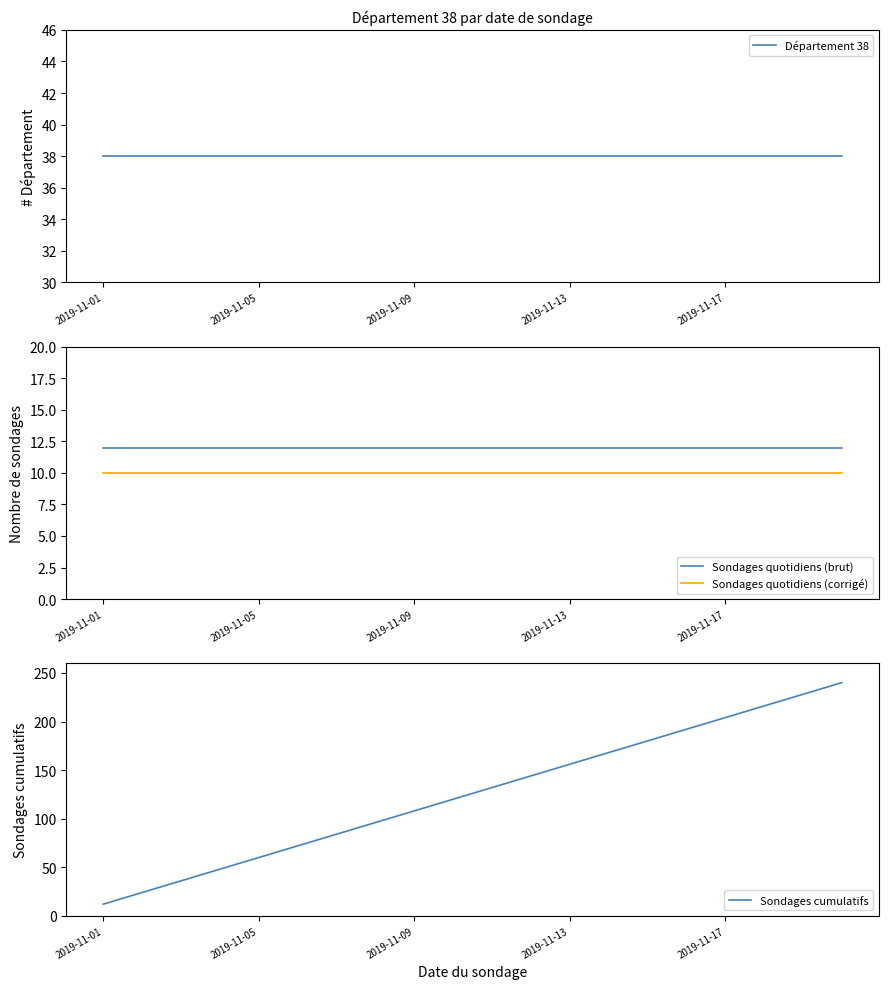

Where is Département 38 nearest to the value 38?

2019-11-01